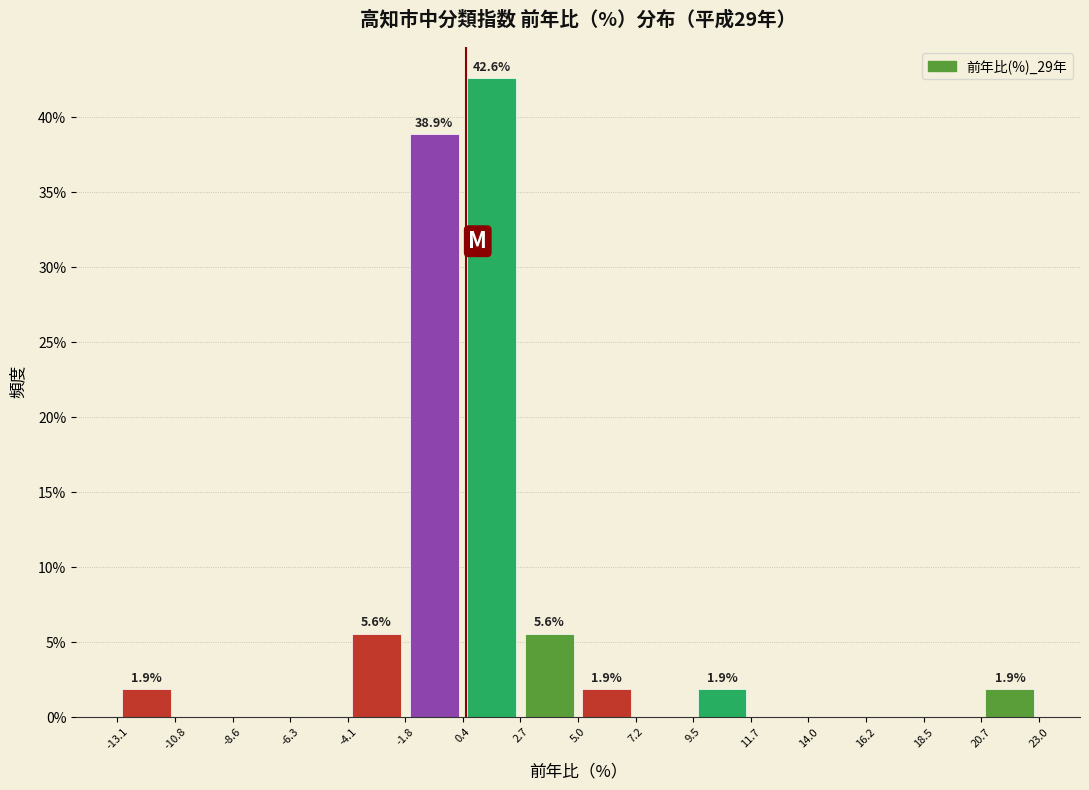

Which range on the x-axis has the tallest bar?

0.4 to 2.7